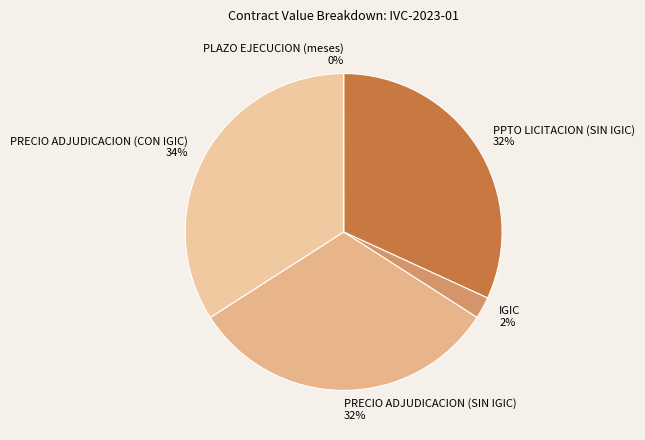

True or false: PPTO LICITACION (SIN IGIC) accounts for 32% of the total.

True